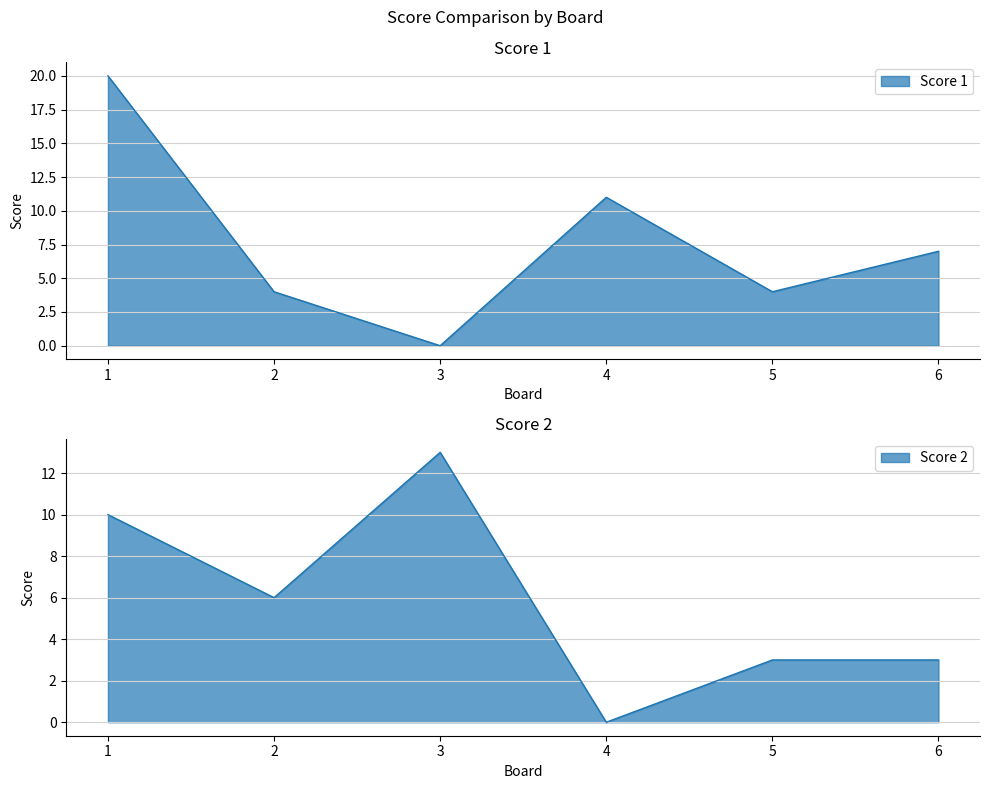

How many lines are shown in the chart?

2